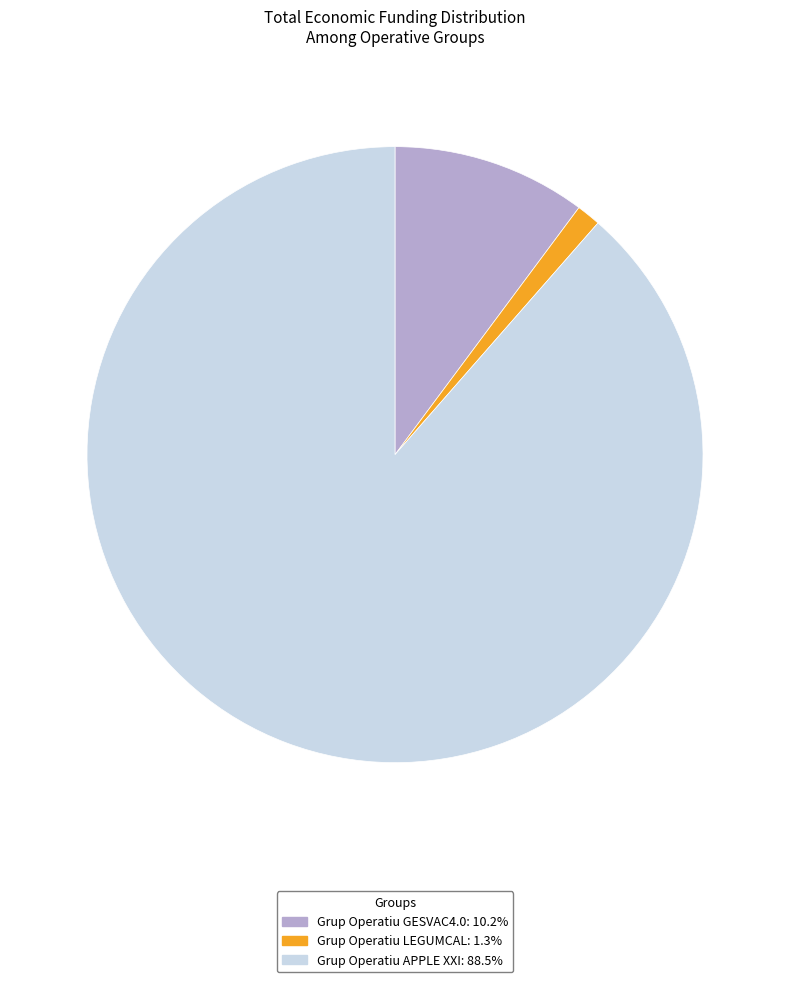

Approximately how many times larger is the value at Grup Operatiu GESVAC4.0: 10.2% compared to Grup Operatiu LEGUMCAL: 1.3%?

8.0